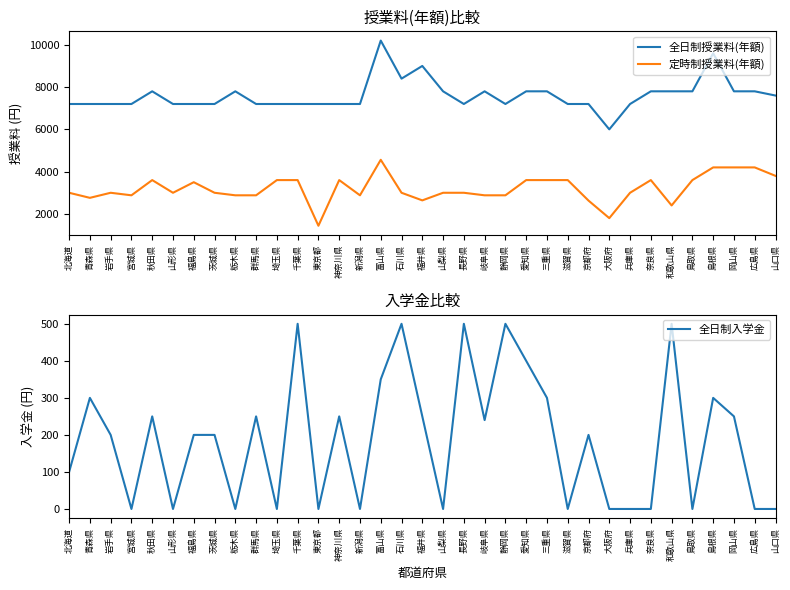

What are all the series names shown in the legend?

全日制授業料(年額), 定時制授業料(年額), 全日制入学金